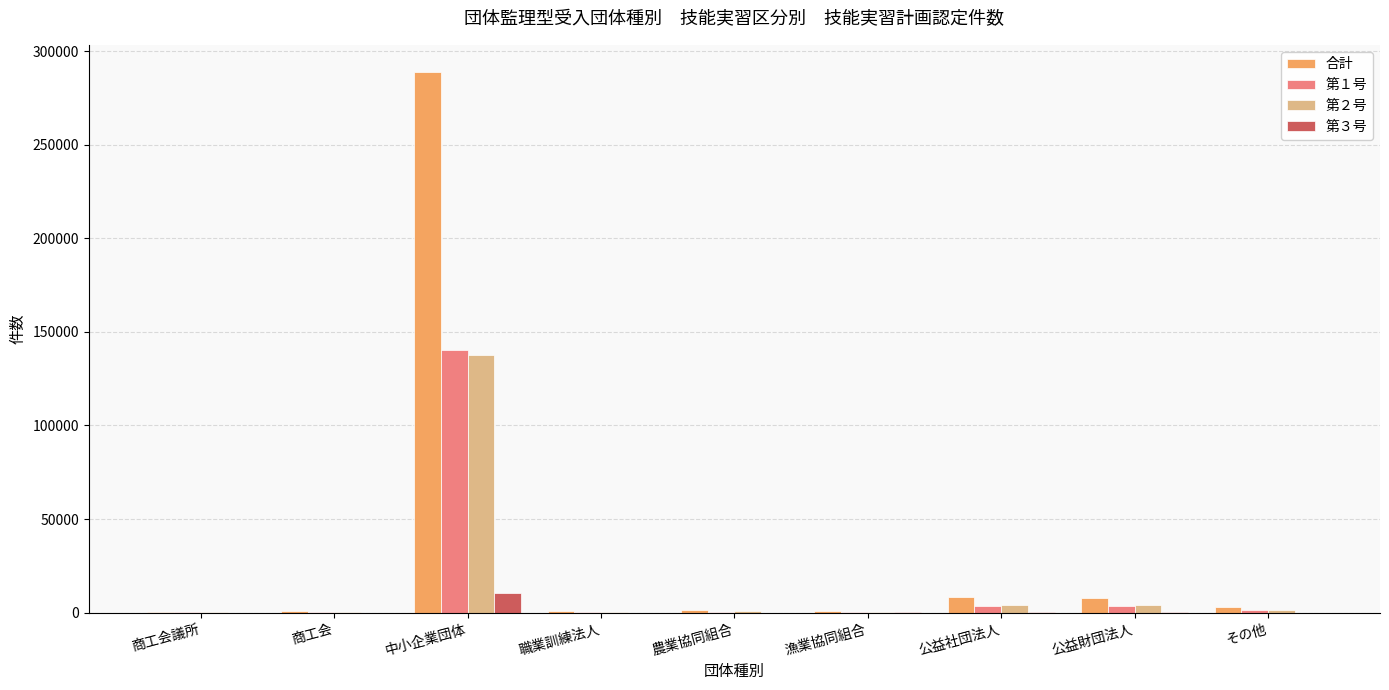

Are the bars grouped side by side (vs. stacked)?

Yes